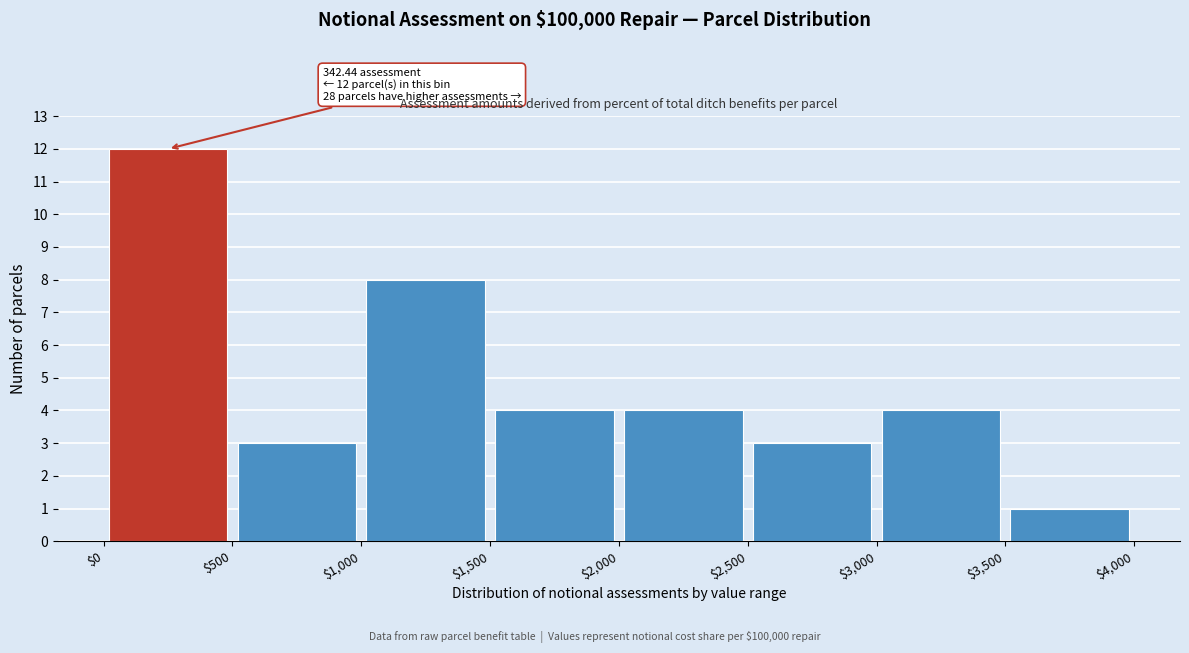

Over which range of the x-axis is the bar tallest?

$0 to $500